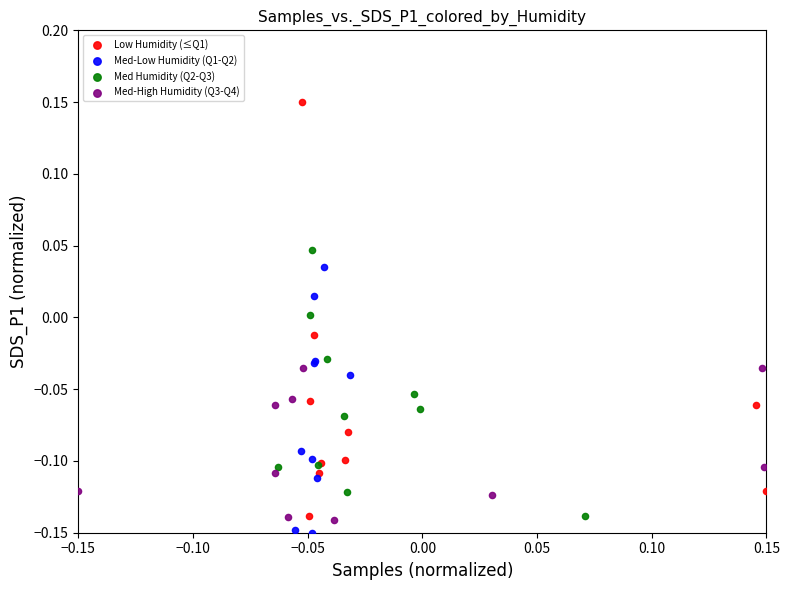

Which series has the largest Y range (max minus min)?

Low Humidity (≤Q1)